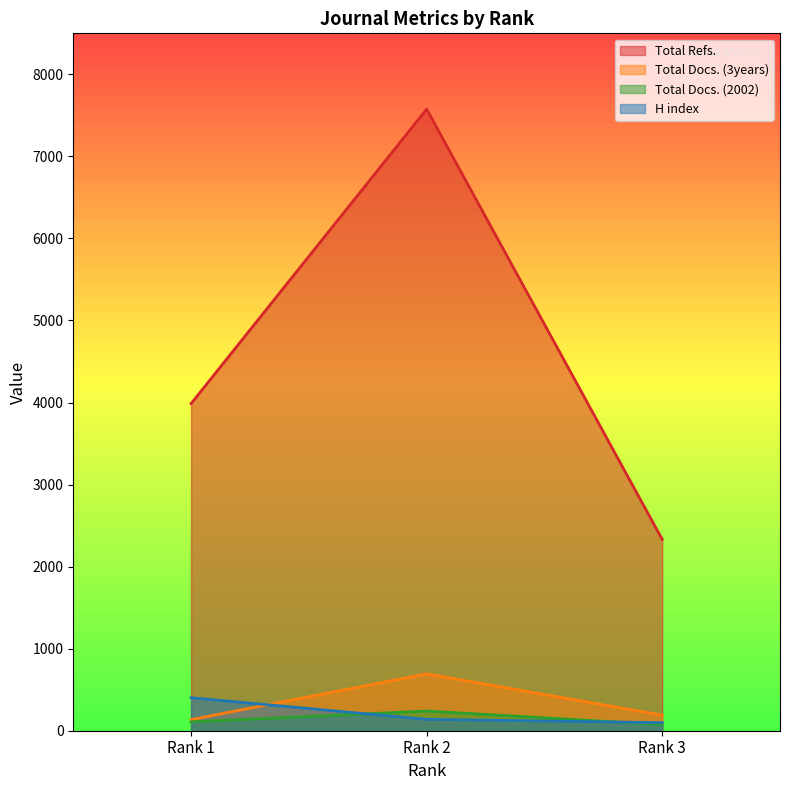

What is the difference between the SJR values at Rank 2 and Rank 3?

41